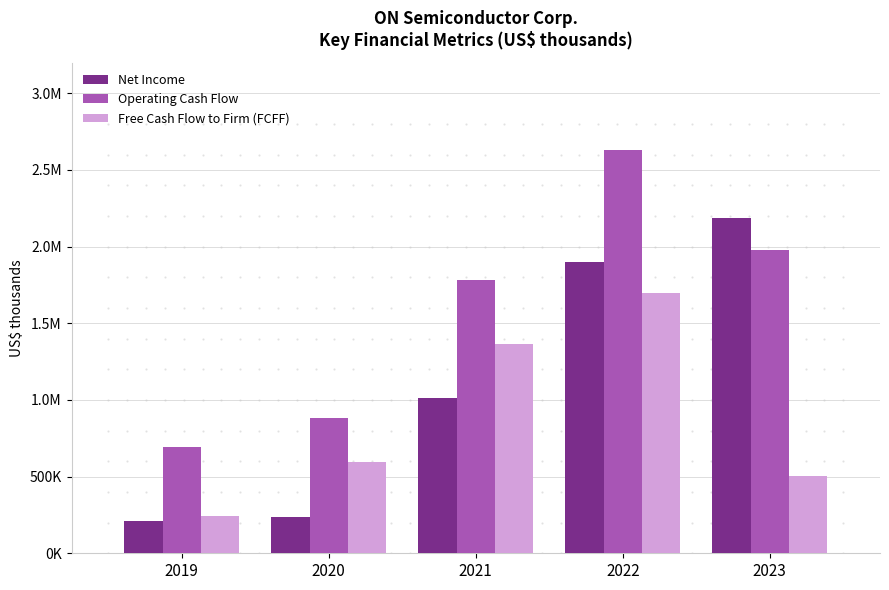

Which category has the lowest value in the Free Cash Flow to Firm (FCFF) series?

2019